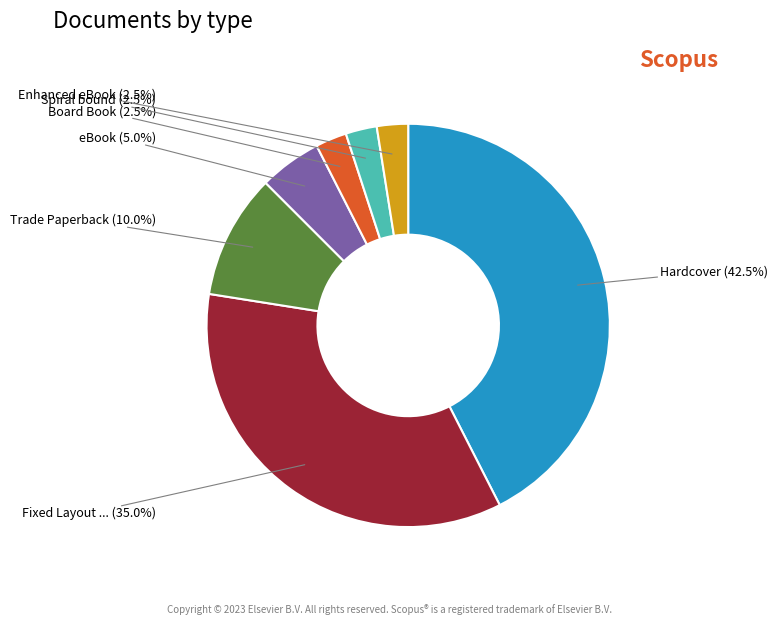

Does any single category account for the majority?

No